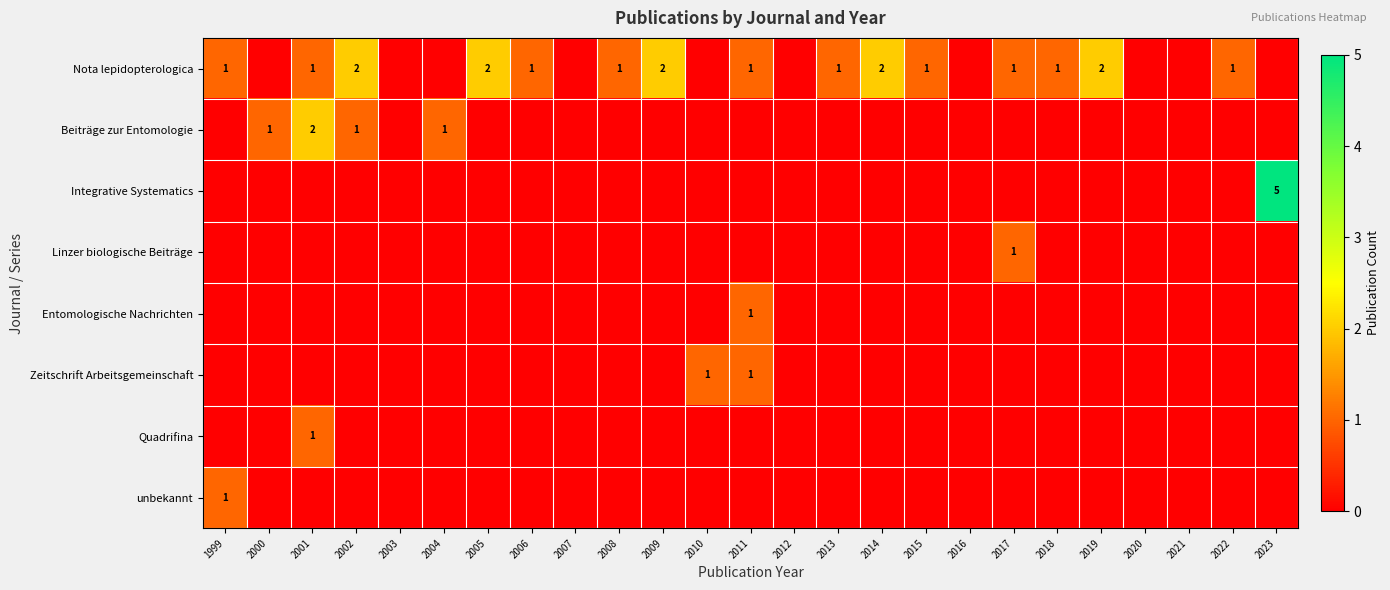

At how many categories does at least one series exceed 1?

7